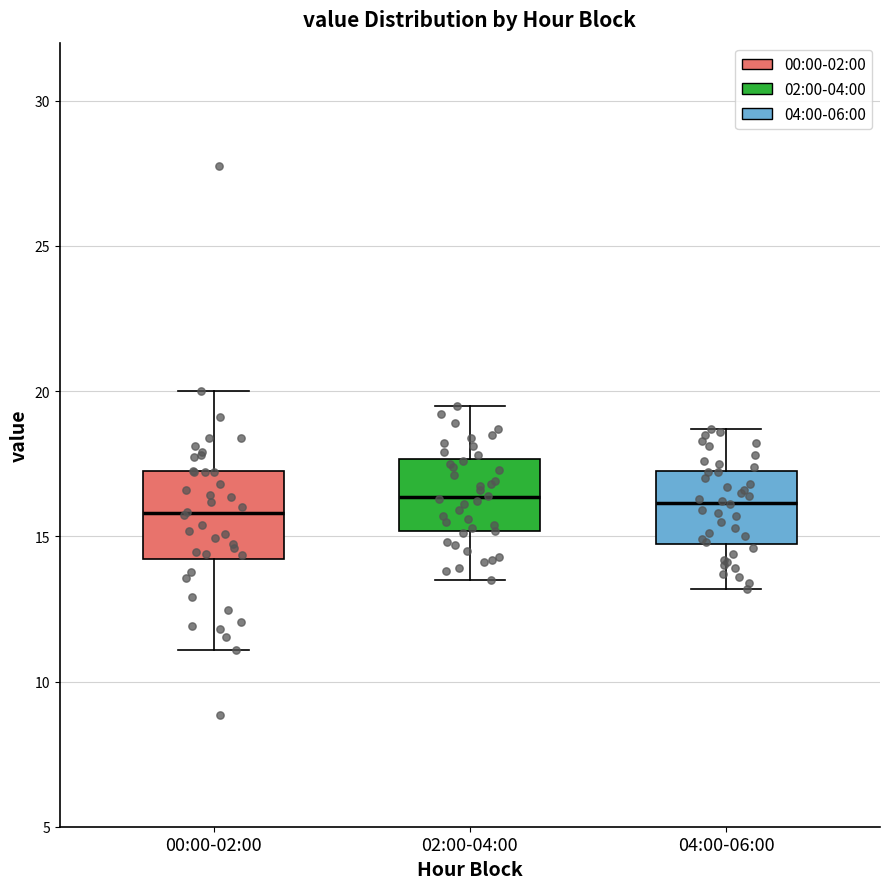

Reading left to right, transcribe this box plot: for each box, give where its median line is, the range the box spans, and where its two whiskers end, as read against the y-axis. The values are not printed on the chart, so give them approximately, as read against the axis.

00:00-02:00: median 16.0, box 14.0 to 17.0, whiskers 11.0 to 20.0
02:00-04:00: median 16.5, box 15.0 to 17.5, whiskers 13.5 to 19.5
04:00-06:00: median 16.0, box 15.0 to 17.5, whiskers 13.0 to 18.5